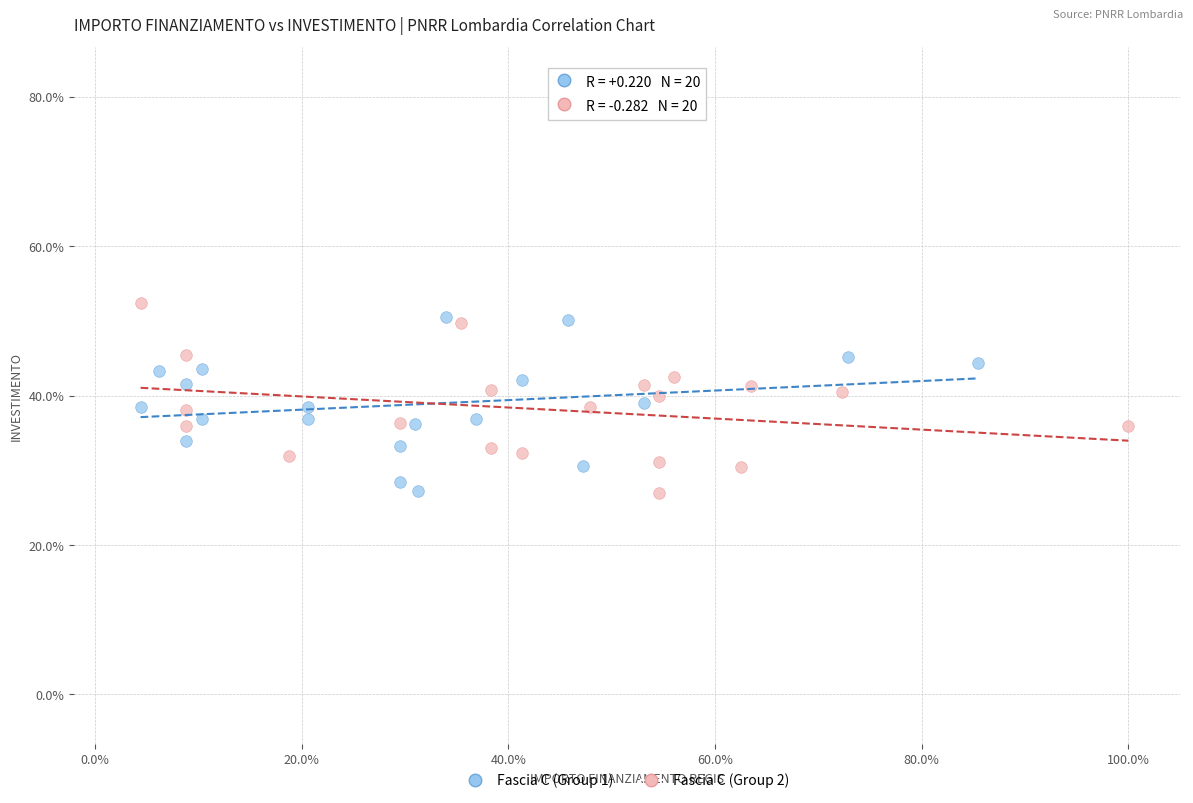

Which series has the widest spread of Y values?

Fascia C (Group 2)